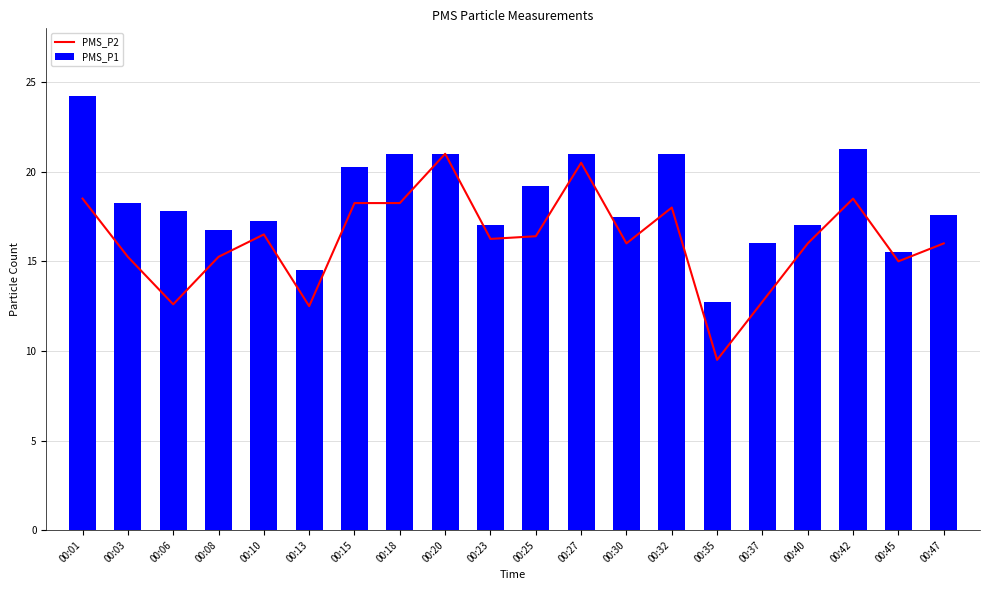

What is the highest value of the PMS_P2 series?

21.0